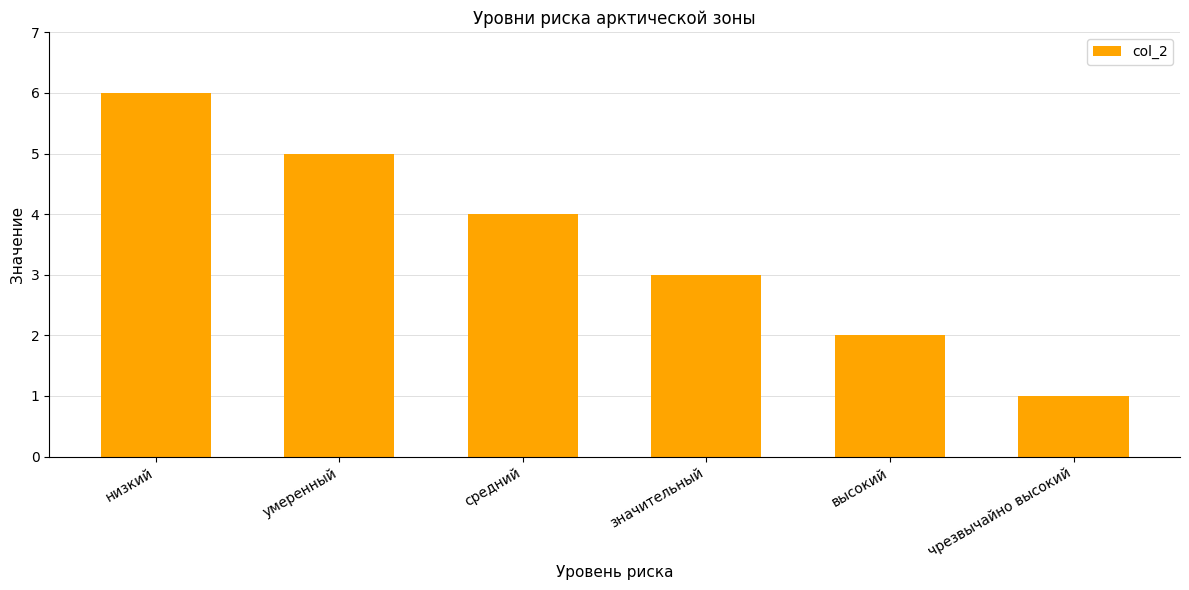

Reading right to left, extract all data points from this chart.

чрезвычайно высокий=1	высокий=2	значительный=3	средний=4	умеренный=5	низкий=6